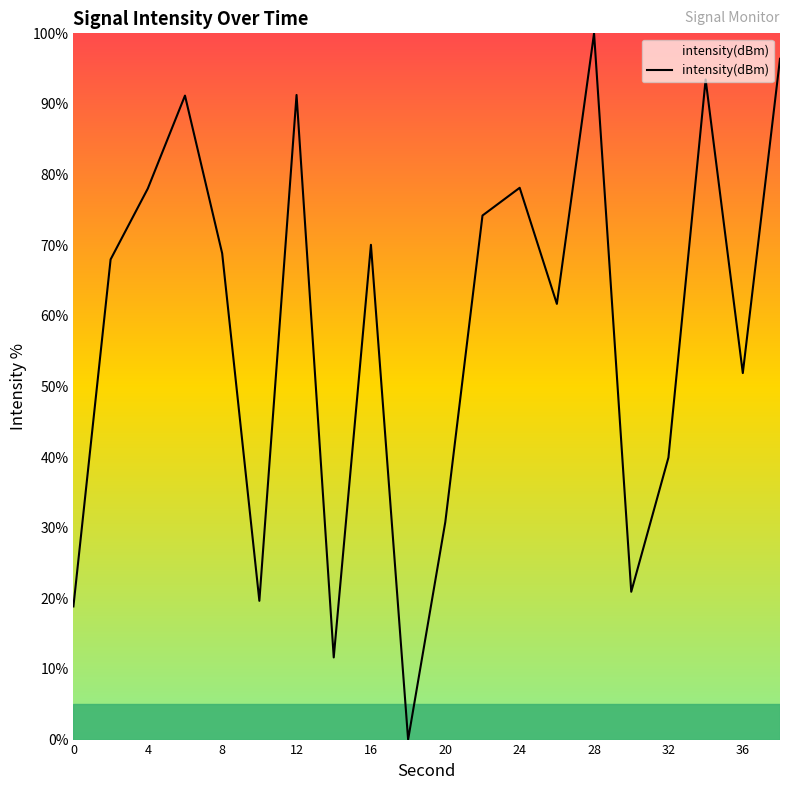

How many distinct data groups are displayed?

1